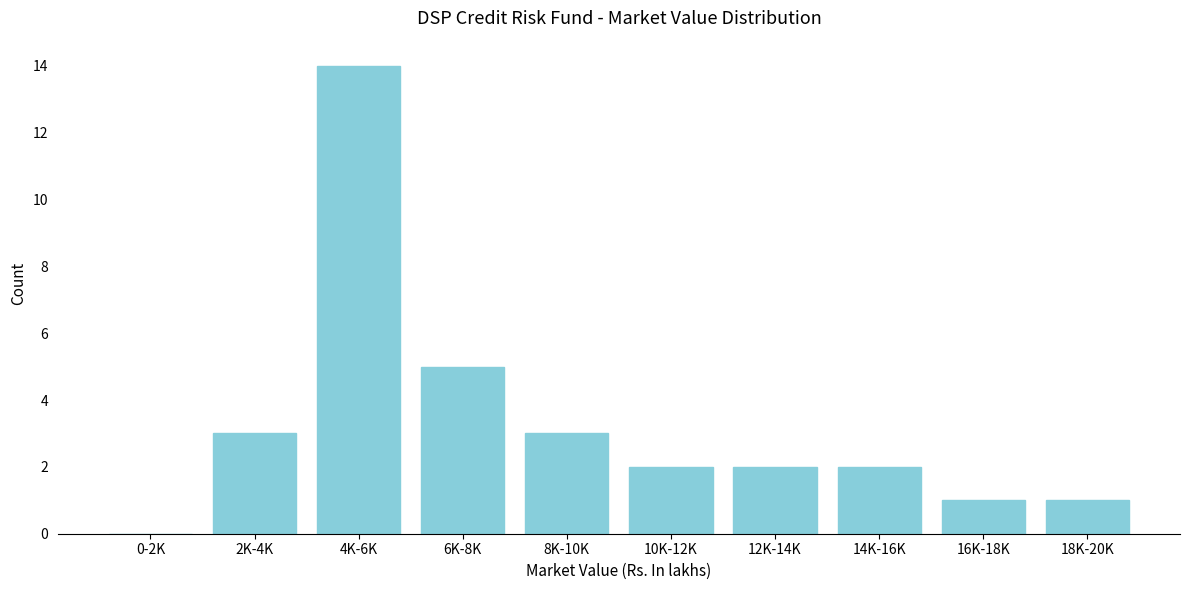

Reading left to right, extract all data points from this chart.

0-2K=0	2K-4K=3	4K-6K=14	6K-8K=5	8K-10K=3	10K-12K=2	12K-14K=2	14K-16K=2	16K-18K=1	18K-20K=1